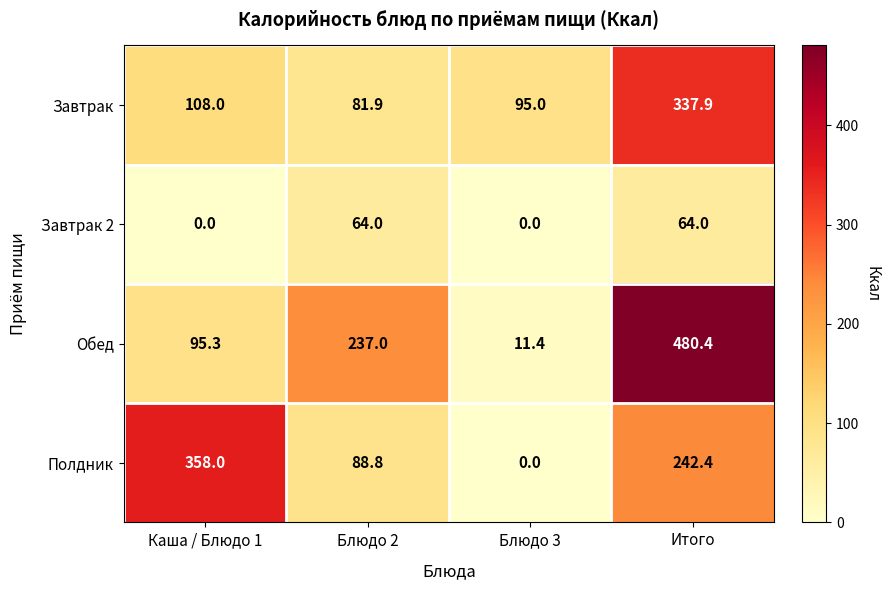

Which series has the largest total across all categories?

Обед